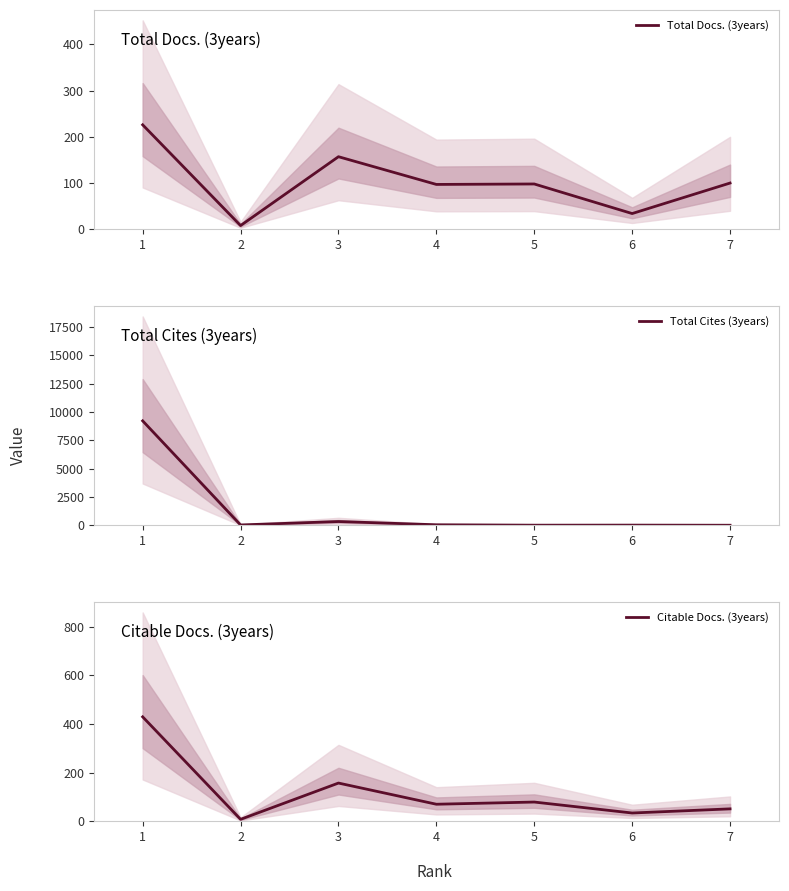

Rank the series at 3 from lowest to highest value.

Total Docs. (3years), Citable Docs. (3years), Total Cites (3years)